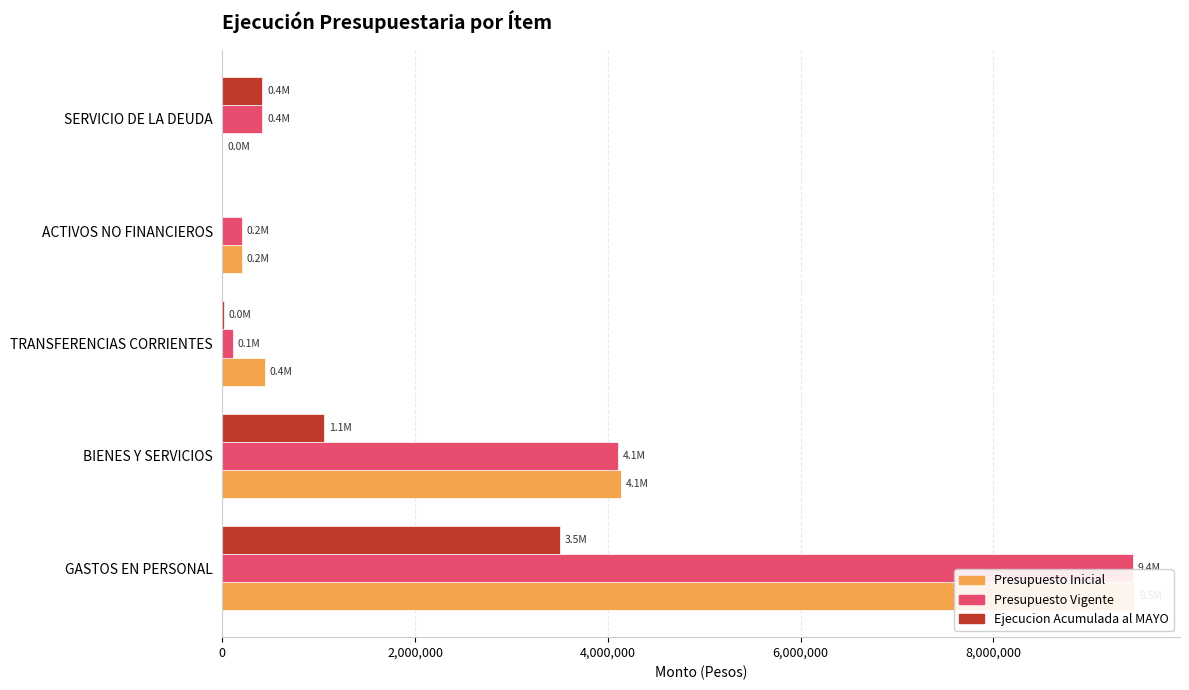

What is the difference between the maximum and second lowest values in the Presupuesto Vigente series?

9249135